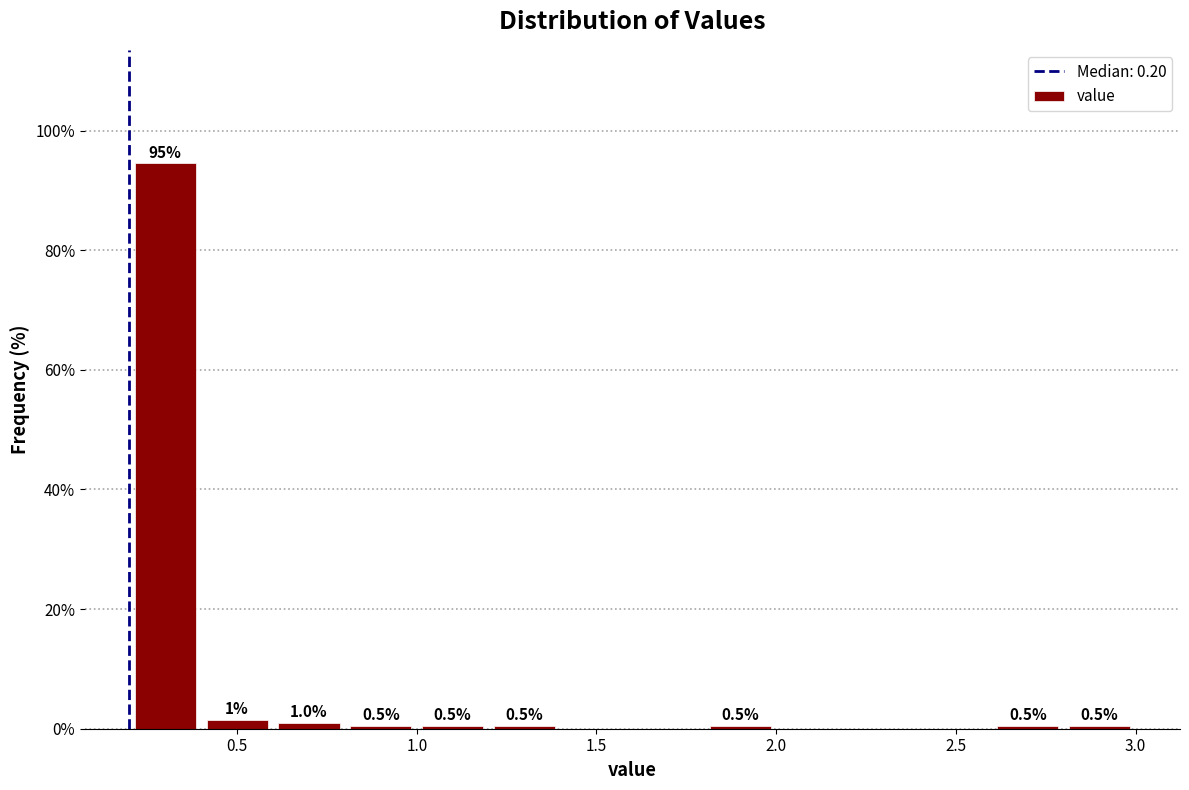

Which range on the x-axis has the tallest bar?

0.2 to 0.4